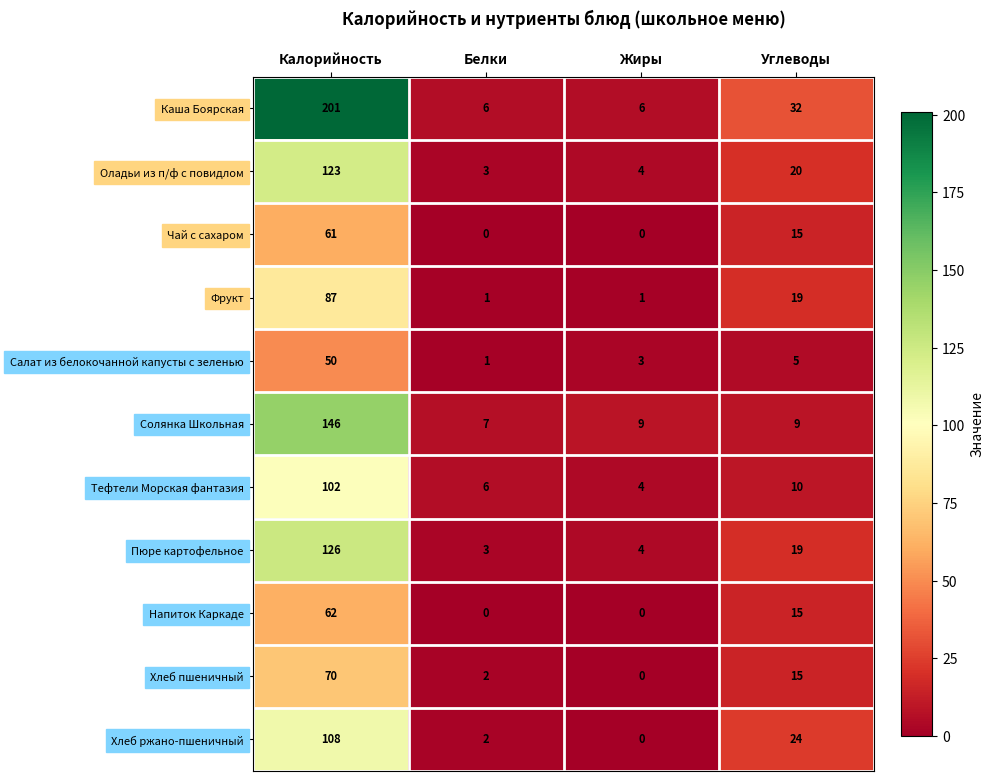

Rank the series by their maximum value, from highest to lowest.

Каша Боярская, Солянка Школьная, Пюре картофельное, Оладьи из п/ф с повидлом, Хлеб ржано-пшеничный, Тефтели Морская фантазия, Фрукт, Хлеб пшеничный, Напиток Каркаде, Чай с сахаром, Салат из белокочанной капусты с зеленью